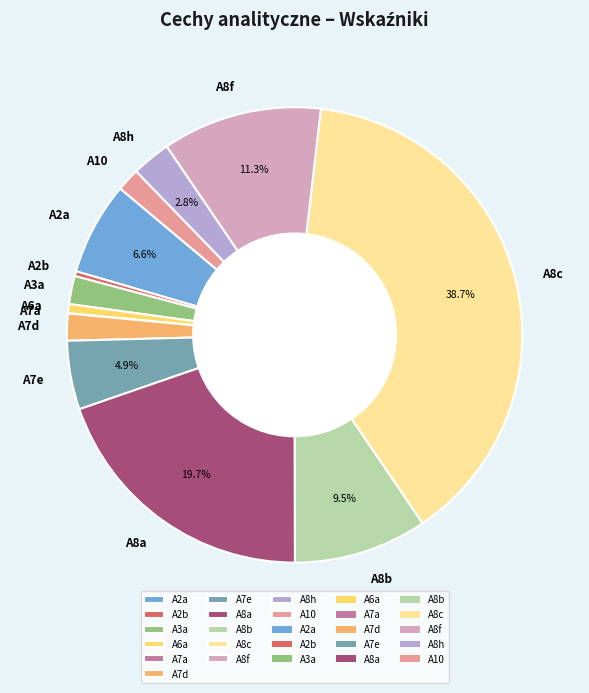

To the nearest percent, what is the difference between the largest and smallest slice percentages?

39%